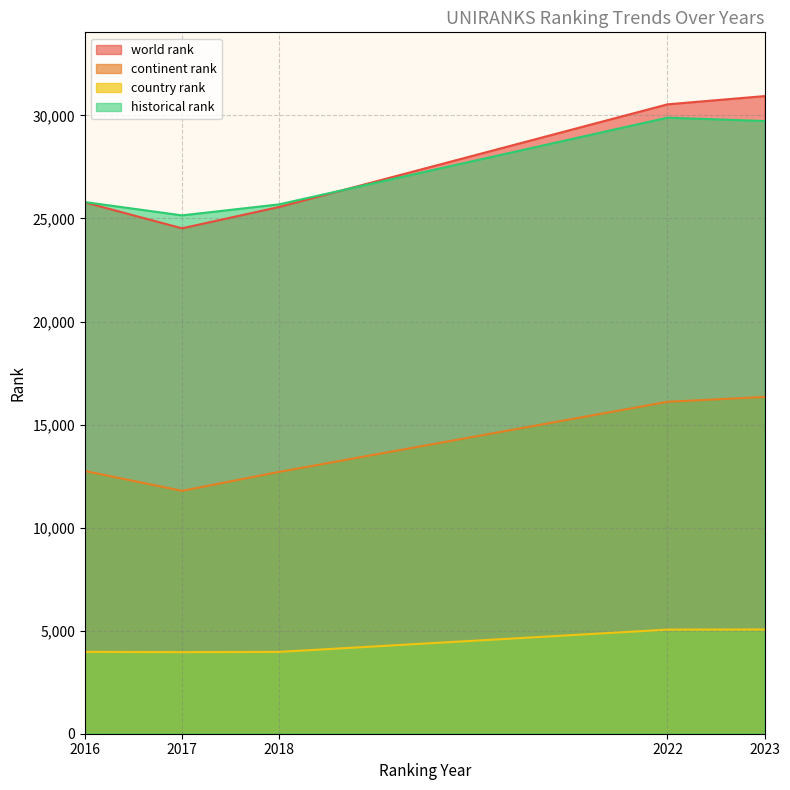

What is the average value of the historical rank series?

27251.4